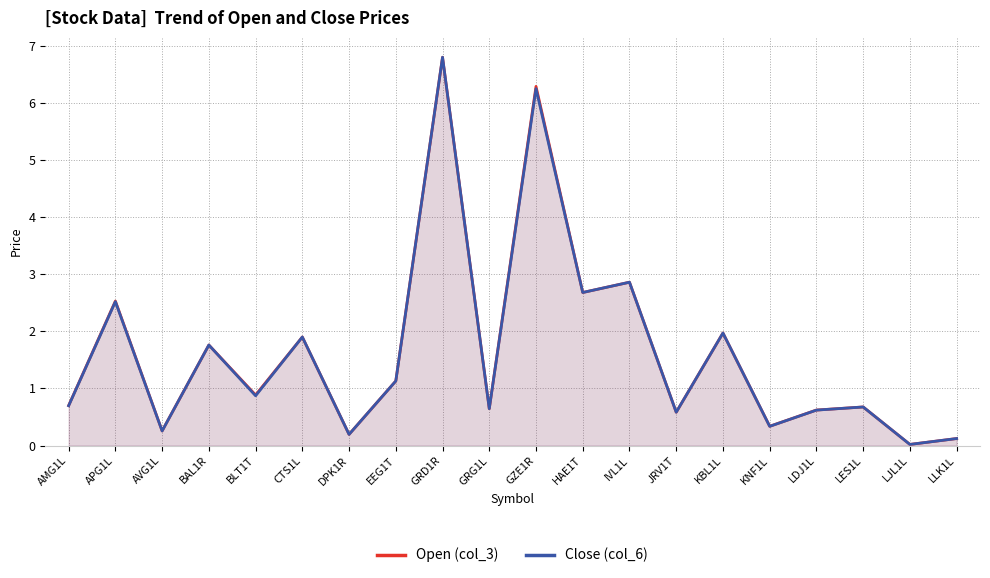

What are all the series names shown in the legend?

Open (col_3), Close (col_6)